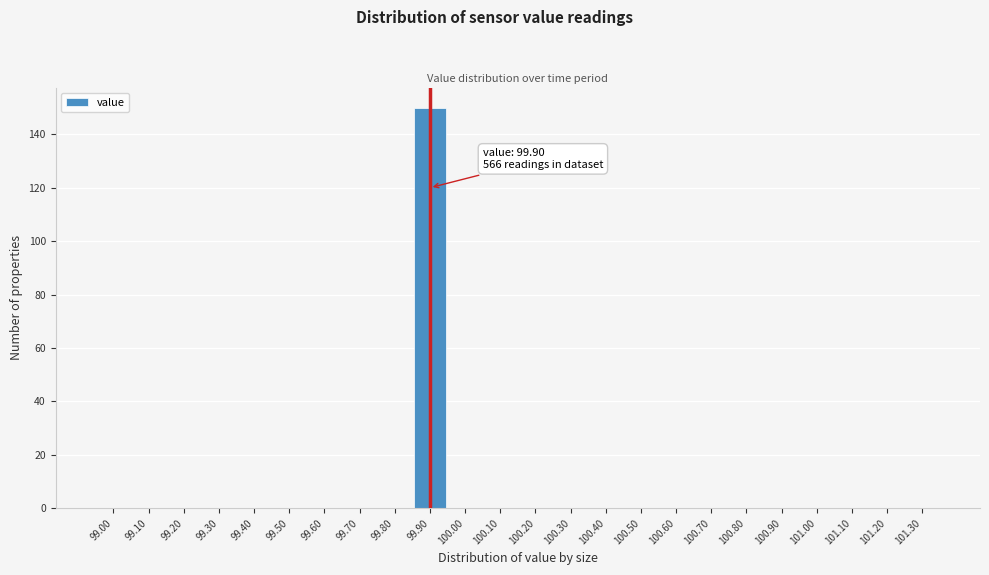

Reading left to right, what are all the values shown in this chart?

99.00=0	99.10=0	99.20=0	99.30=0	99.40=0	99.50=0	99.60=0	99.70=0	99.80=0	99.90=150	100.00=0	100.10=0	100.20=0	100.30=0	100.40=0	100.50=0	100.60=0	100.70=0	100.80=0	100.90=0	101.00=0	101.10=0	101.20=0	101.30=0